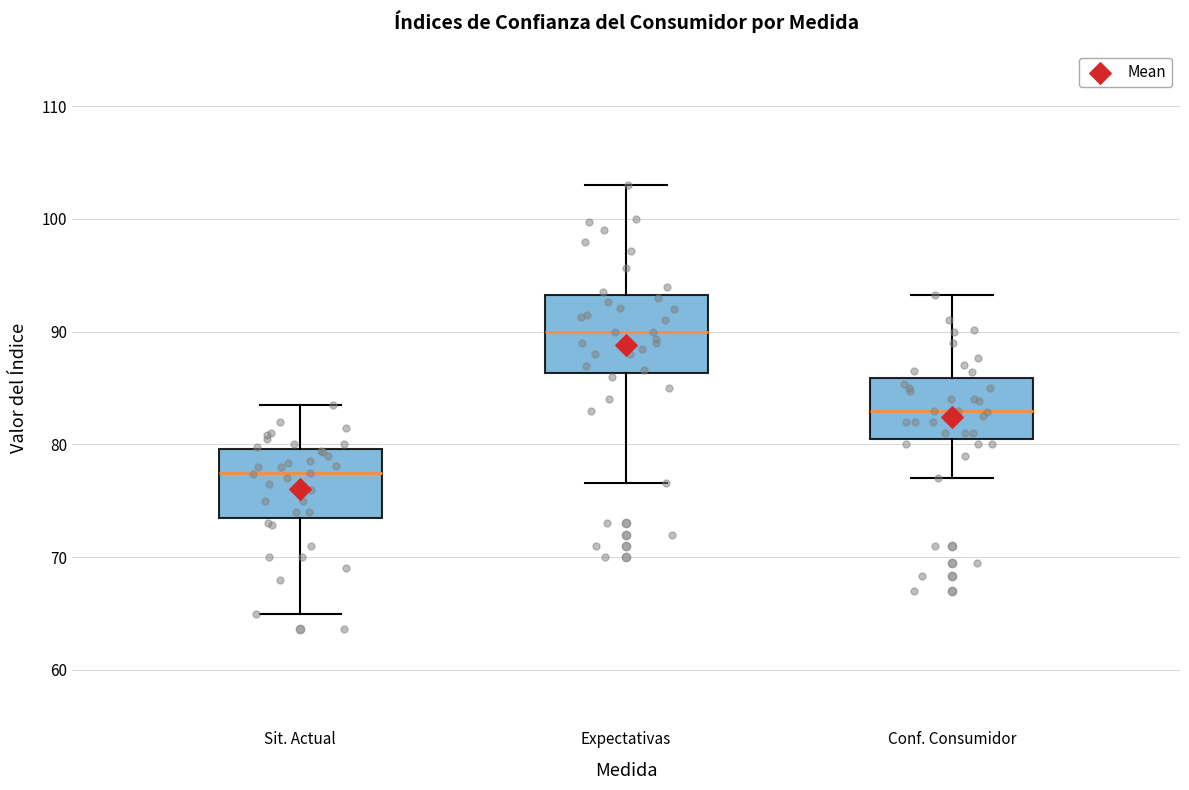

Reading left to right, transcribe this box plot: for each box, give where its median line is, the range the box spans, and where its two whiskers end, as read against the y-axis. The values are not printed on the chart, so give them approximately, as read against the axis.

Sit. Actual: median 77, box 74 to 80, whiskers 65 to 83
Expectativas: median 90, box 86 to 93, whiskers 77 to 103
Conf. Consumidor: median 83, box 81 to 86, whiskers 77 to 93